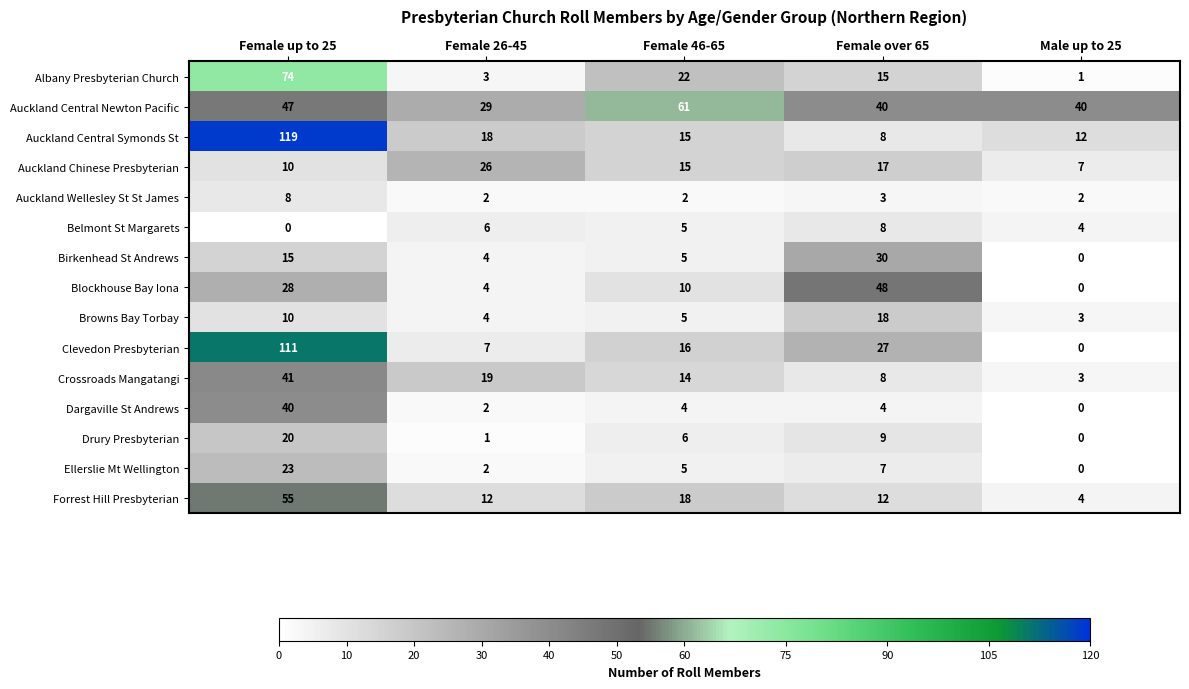

Read the Auckland Central Symonds St value at Female up to 25.

119